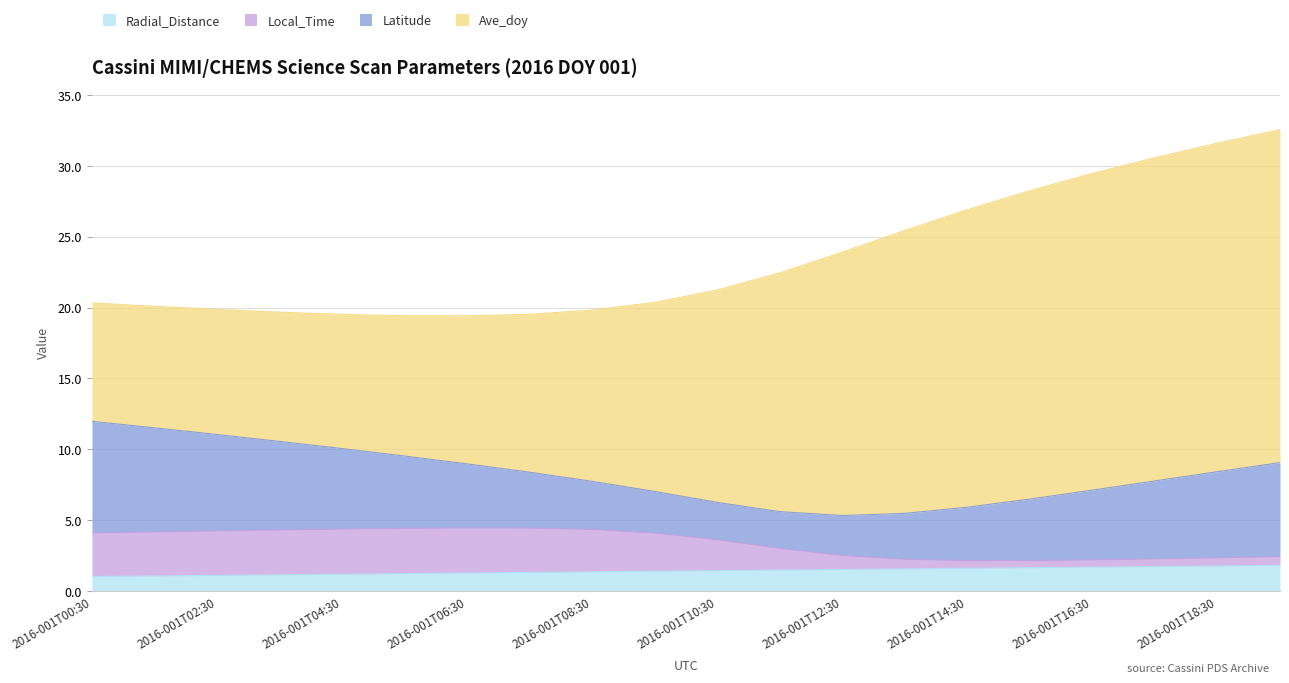

What is the sum of all Latitude values?

67.8